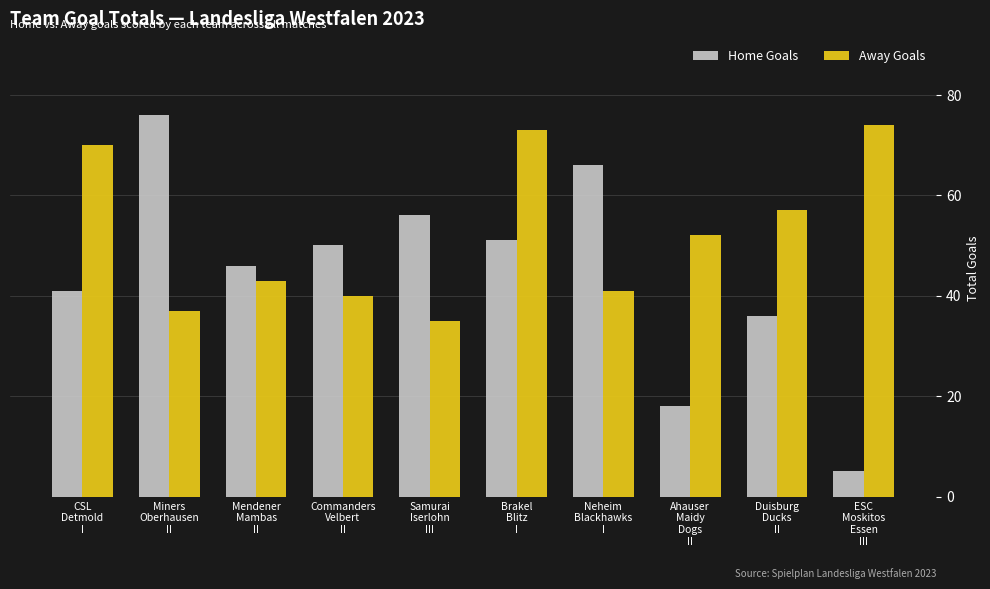

How many groups of bars are there?

10